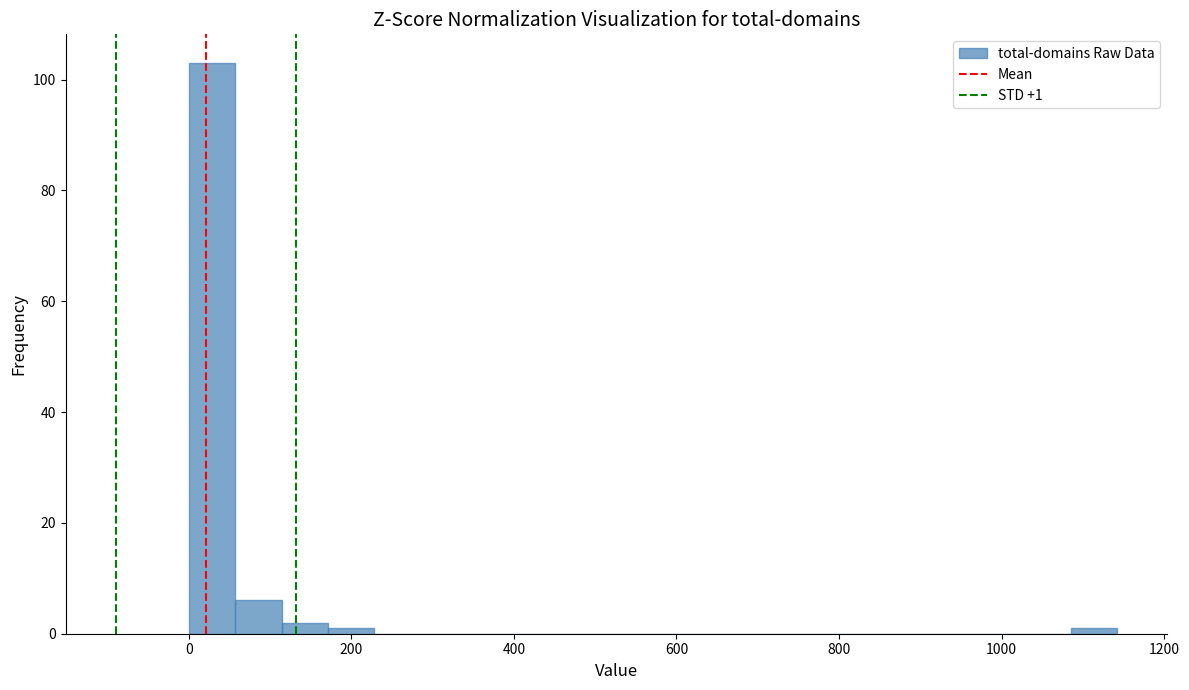

Read against the x-axis, roughly where is the centre of the tallest bar?

20